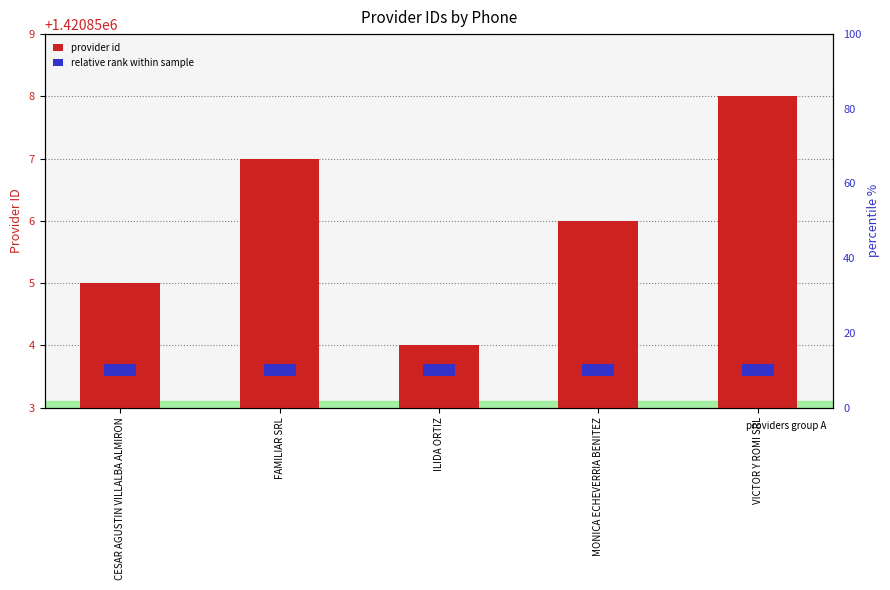

Which category has the highest value across all series?

VICTOR Y ROMI SRL